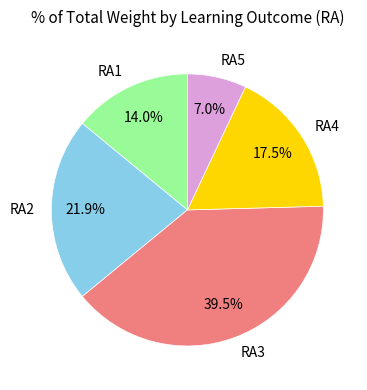

How much of the chart is everything except RA3?

60.5%